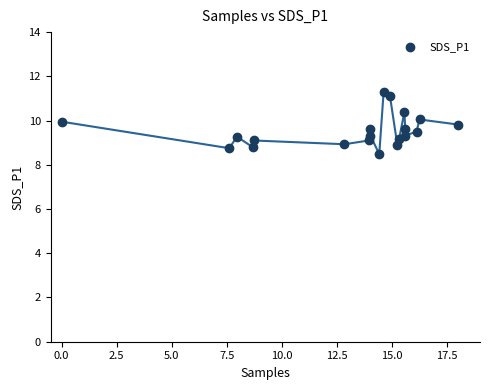

What is the range of Y values (max minus min)?

2.8